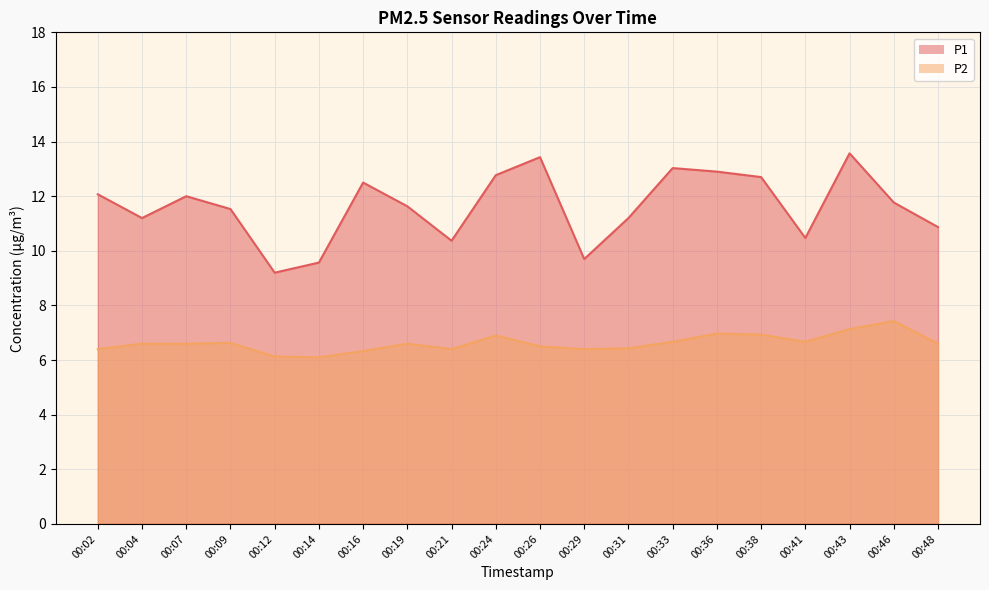

Reading left to right, what are all the values shown in this chart?

P1: 00:02=12.1	00:04=11.2	00:07=12.0	00:09=11.5	00:12=9.2	00:14=9.6	00:16=12.5	00:19=11.6	00:21=10.4	00:24=12.8	00:26=13.4	00:29=9.7	00:31=11.2	00:33=13.0	00:36=12.9	00:38=12.7	00:41=10.5	00:43=13.6	00:46=11.8	00:48=10.9
P2: 00:02=6.4	00:04=6.6	00:07=6.6	00:09=6.6	00:12=6.1	00:14=6.1	00:16=6.3	00:19=6.6	00:21=6.4	00:24=6.9	00:26=6.5	00:29=6.4	00:31=6.4	00:33=6.7	00:36=7.0	00:38=6.9	00:41=6.7	00:43=7.1	00:46=7.4	00:48=6.6